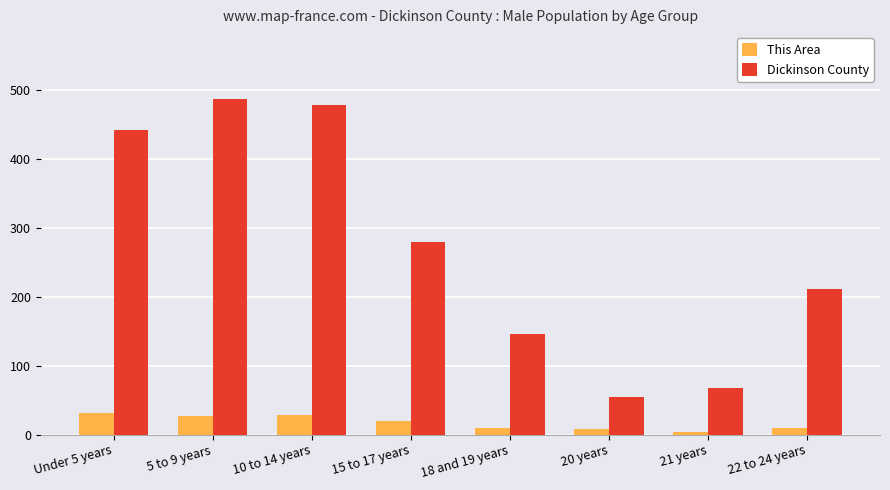

What is the value of the This Area bar at the 1st from the left?

31